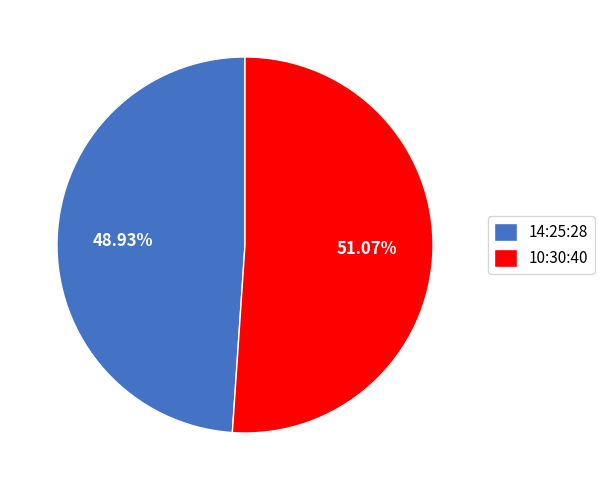

How much of the chart is everything except 14:25:28?

51.1%